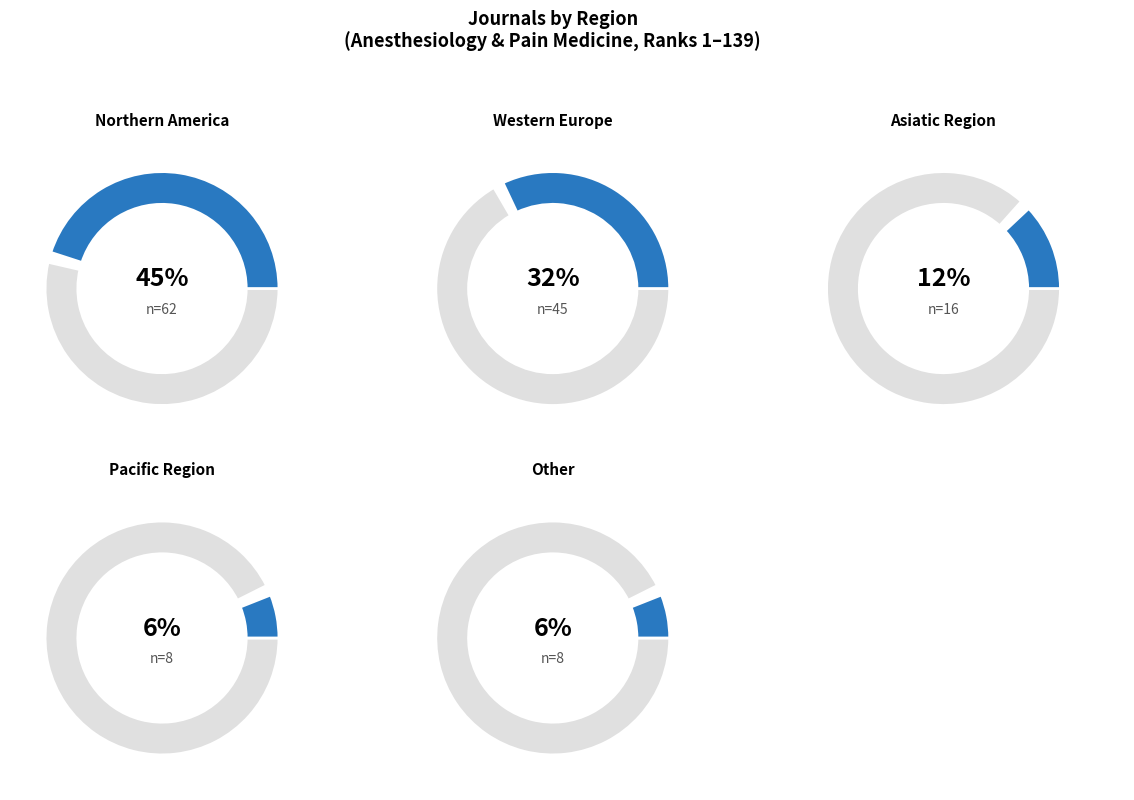

Count the number of slices in the pie.

5